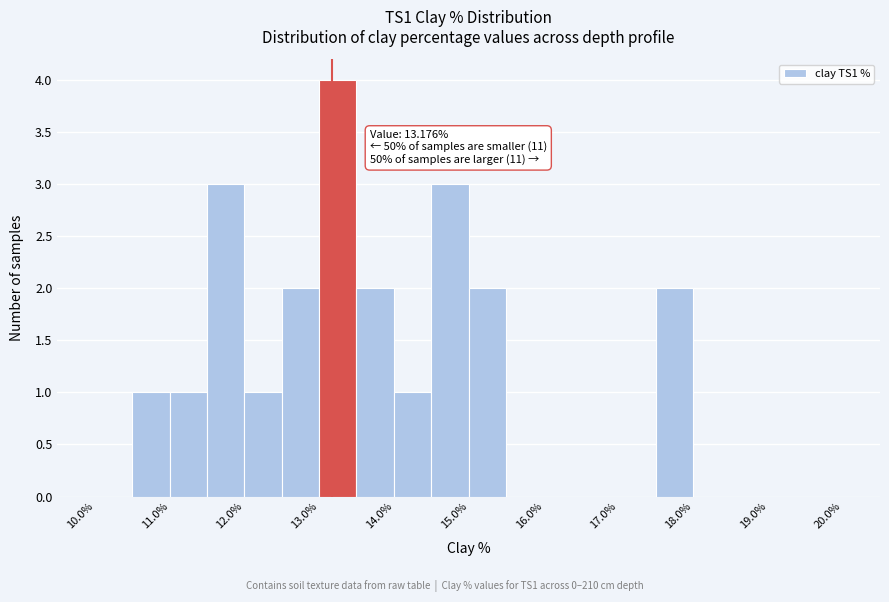

Over which range of the x-axis is the bar tallest?

13.0 to 13.5